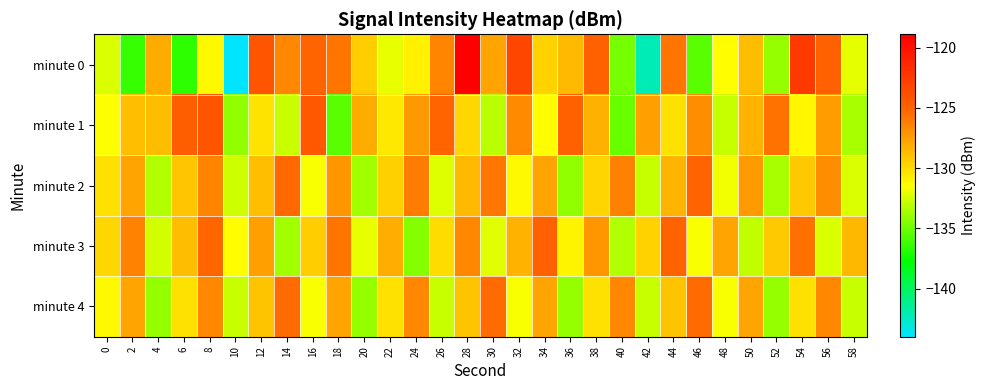

Reading left to right, transcribe all the data shown in this chart.

minute 0: 0=-132.4	2=-136.4	4=-128.0	6=-136.6	8=-131.2	10=-144.0	12=-124.2	14=-126.6	16=-125.2	18=-125.8	20=-129.4	22=-132.0	24=-130.9	26=-126.5	28=-118.9	30=-127.7	32=-123.3	34=-129.7	36=-128.6	38=-124.9	40=-134.8	42=-142.2	44=-125.8	46=-135.5	48=-131.4	50=-128.8	52=-134.1	54=-122.4	56=-124.9	58=-132.0
minute 1: 0=-131.5	2=-128.9	4=-128.8	6=-124.8	8=-124.2	10=-134.1	12=-130.3	14=-132.8	16=-124.3	18=-135.5	20=-128.1	22=-130.5	24=-127.3	26=-125.1	28=-129.8	30=-133.2	32=-126.7	34=-131.4	36=-124.9	38=-128.3	40=-135.1	42=-127.6	44=-130.2	46=-126.8	48=-132.9	50=-128.4	52=-125.7	54=-131.1	56=-127.5	58=-133.6
minute 2: 0=-130.2	2=-127.8	4=-133.4	6=-129.1	8=-126.5	10=-132.7	12=-128.9	14=-125.3	16=-131.6	18=-127.2	20=-133.8	22=-129.5	24=-126.1	26=-132.3	28=-128.7	30=-125.9	32=-131.2	34=-127.8	36=-134.1	38=-129.7	40=-126.3	42=-132.9	44=-128.5	46=-125.1	48=-131.8	50=-127.4	52=-133.6	54=-129.2	56=-126.8	58=-132.4
minute 3: 0=-129.8	2=-126.4	4=-132.6	6=-128.8	8=-125.2	10=-131.4	12=-127.6	14=-133.8	16=-129.4	18=-125.8	20=-132.0	22=-128.2	24=-134.4	26=-130.0	28=-126.6	30=-132.2	32=-128.4	34=-124.8	36=-131.0	38=-127.2	40=-133.4	42=-129.6	44=-125.0	46=-131.6	48=-127.8	50=-133.0	52=-129.2	54=-125.6	56=-132.4	58=-128.6
minute 4: 0=-131.2	2=-127.8	4=-134.0	6=-130.2	8=-126.6	10=-132.8	12=-129.0	14=-125.4	16=-131.6	18=-127.8	20=-134.0	22=-130.2	24=-126.6	26=-132.8	28=-129.0	30=-125.4	32=-131.6	34=-127.8	36=-134.0	38=-130.2	40=-126.6	42=-132.8	44=-129.0	46=-125.4	48=-131.6	50=-127.8	52=-134.0	54=-130.2	56=-126.6	58=-132.8